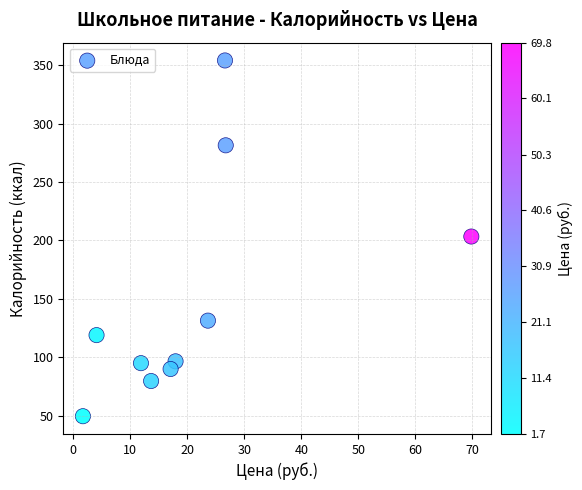

What is the average Y value?

150.0